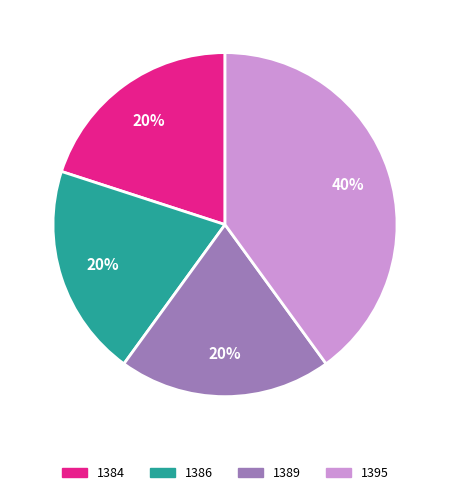

Approximately how many times larger is the value at 1389 compared to 1384?

1.0